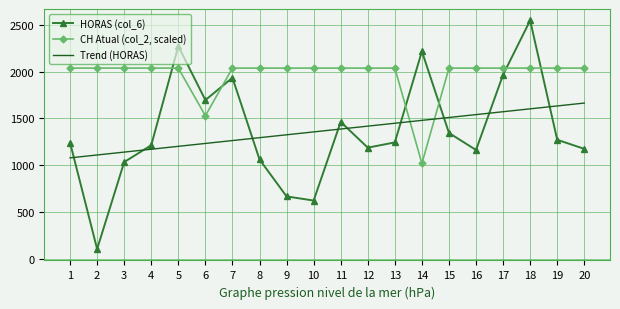

What is the approximate value of CH Atual (col_2, scaled) at 2?

2036.8